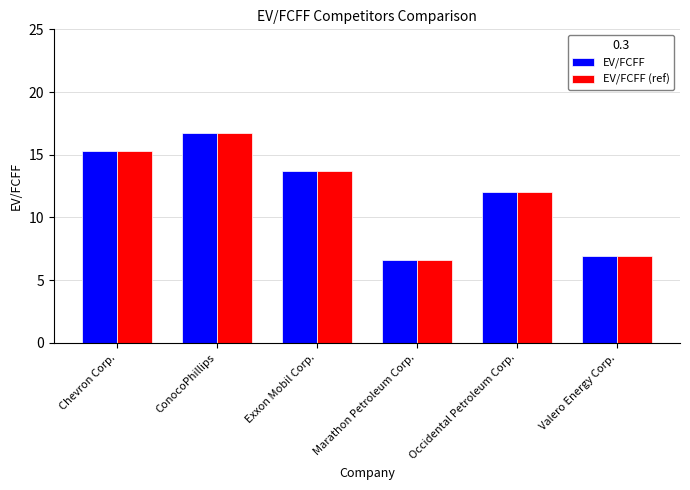

At which label is EV/FCFF closest to 11?

Occidental Petroleum Corp.